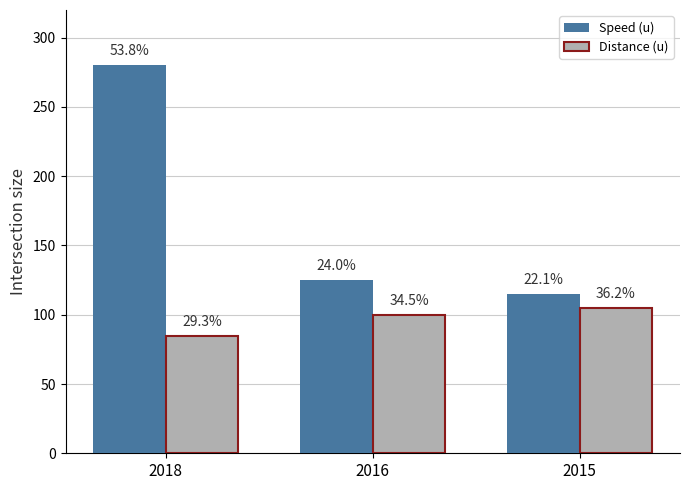

At which label does Speed (u) reach its peak?

2018